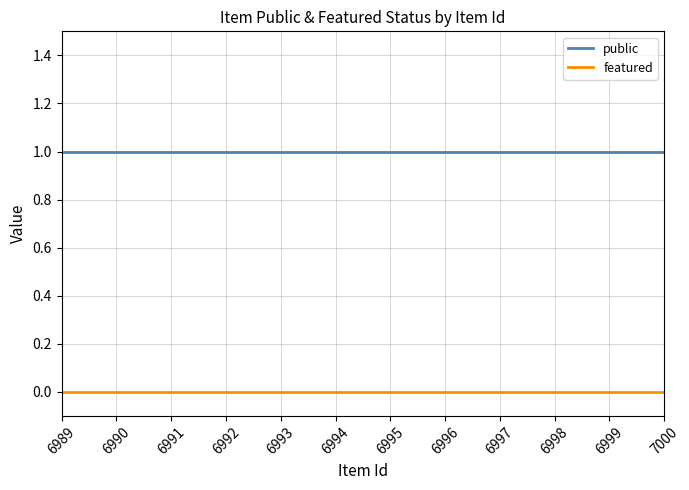

True or false: public and featured cross at least once.

False